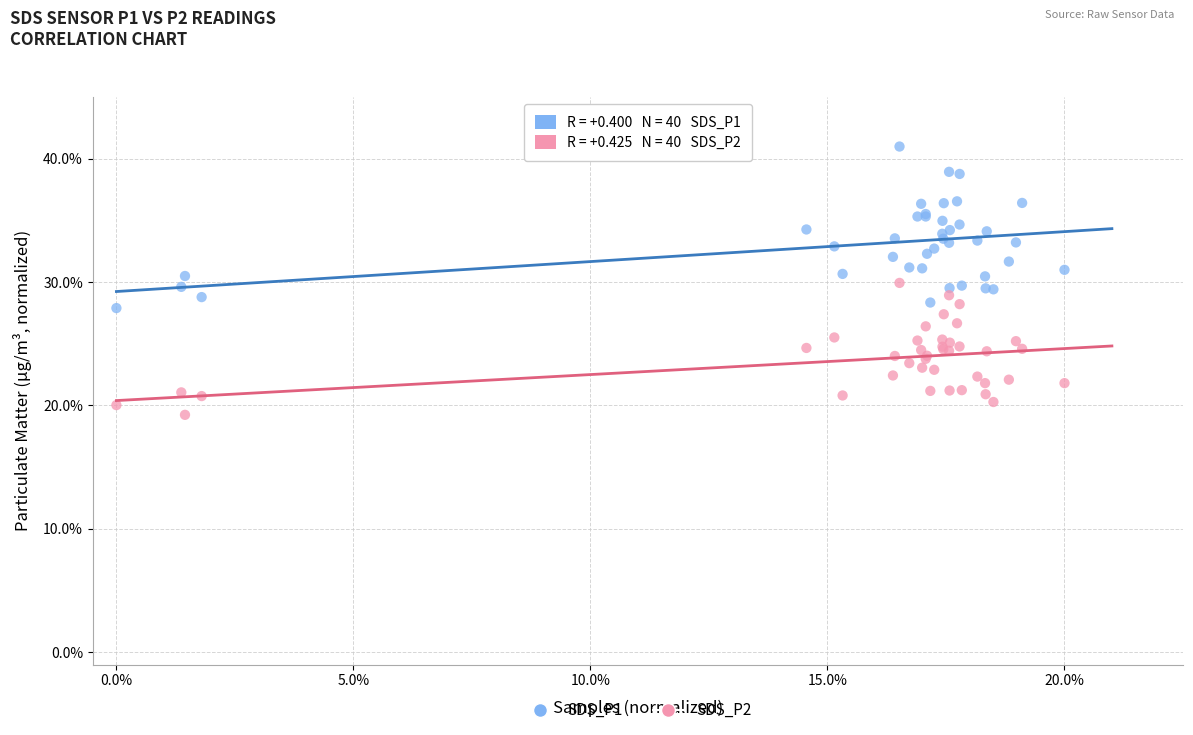

What are all the series names shown in the legend?

SDS_P1, SDS_P2